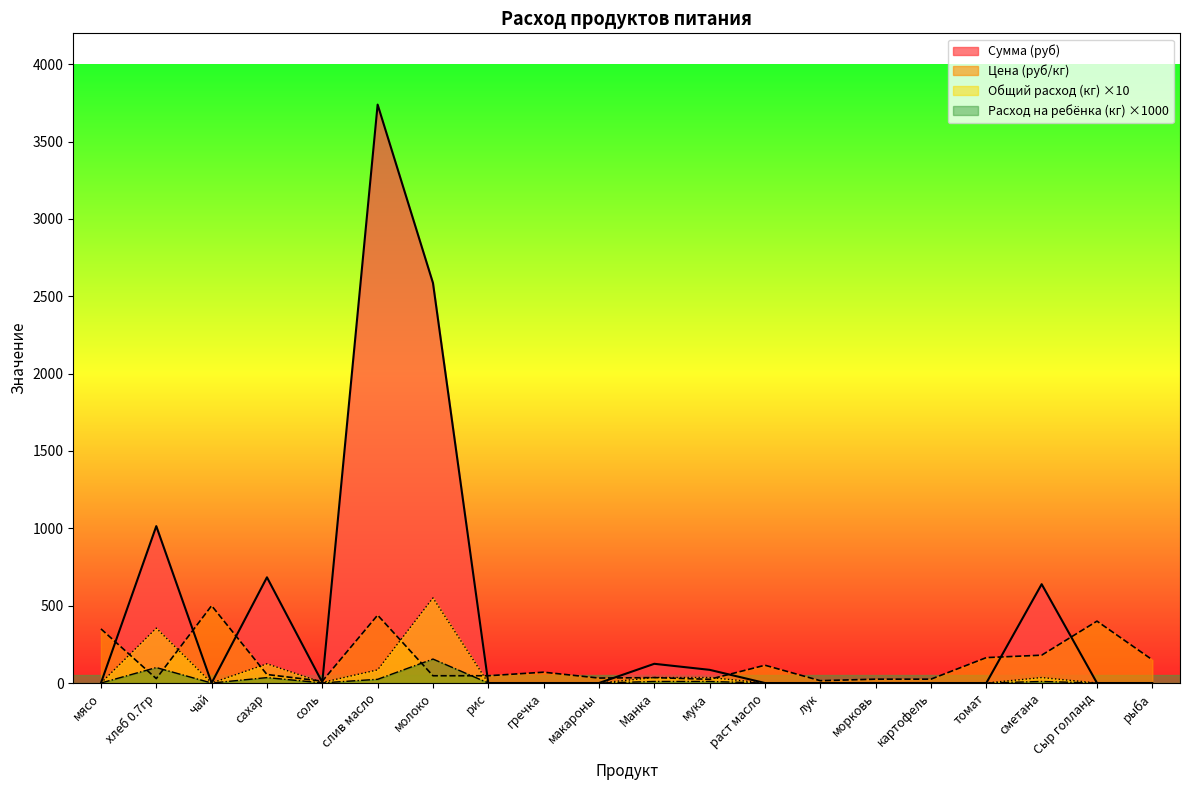

What is the label of the 8th point from the right?

раст масло